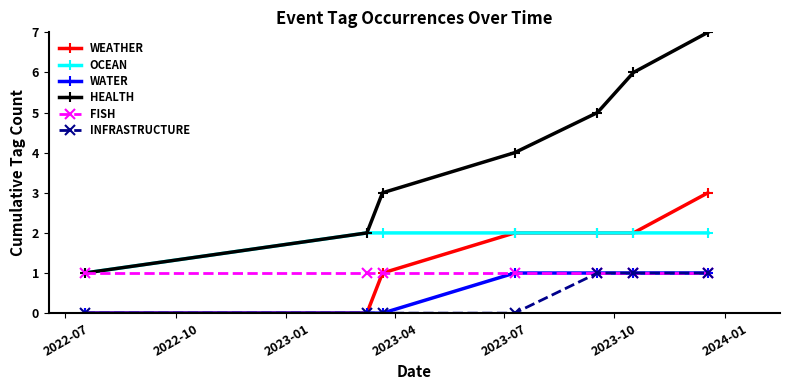

True or false: WEATHER and HEALTH cross at least once.

False